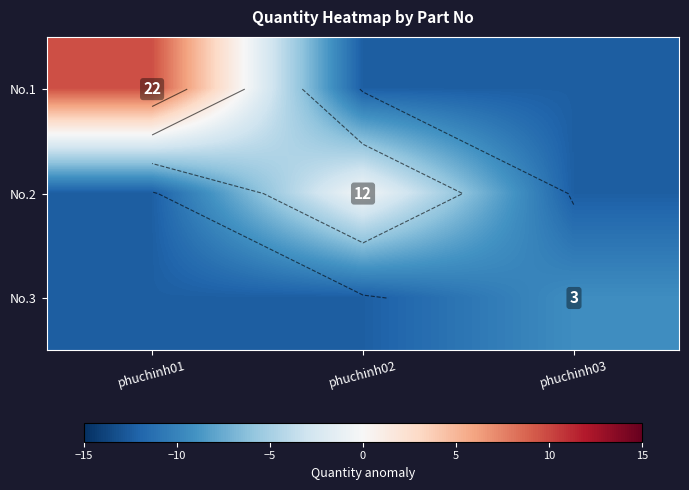

What is the total value across all series at phuchinh03?

-34.0